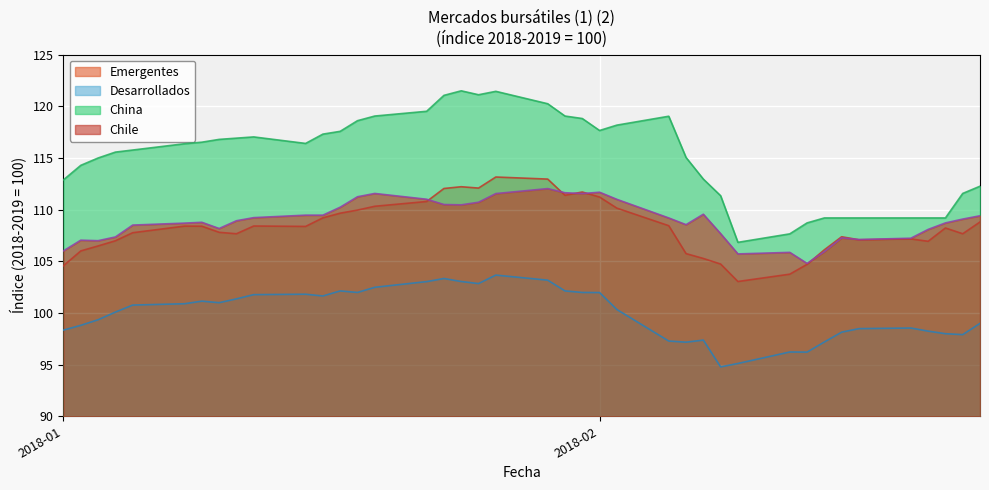

Which series has the largest range (max minus min)?

China